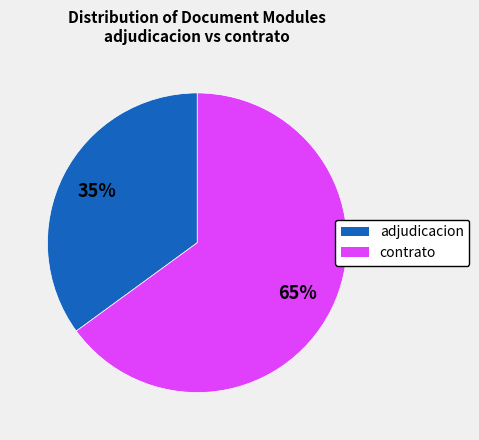

Does any single category account for the majority?

Yes